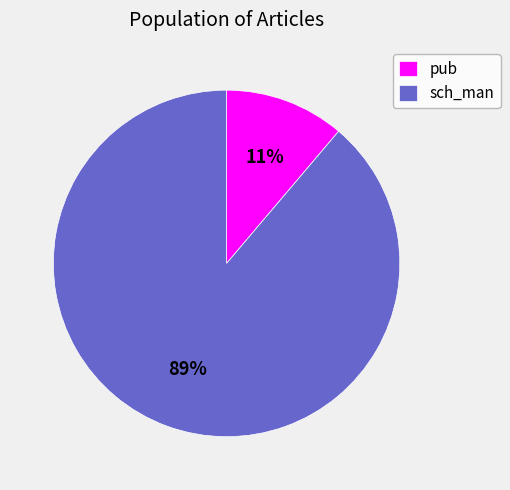

Which slice is the smallest?

pub